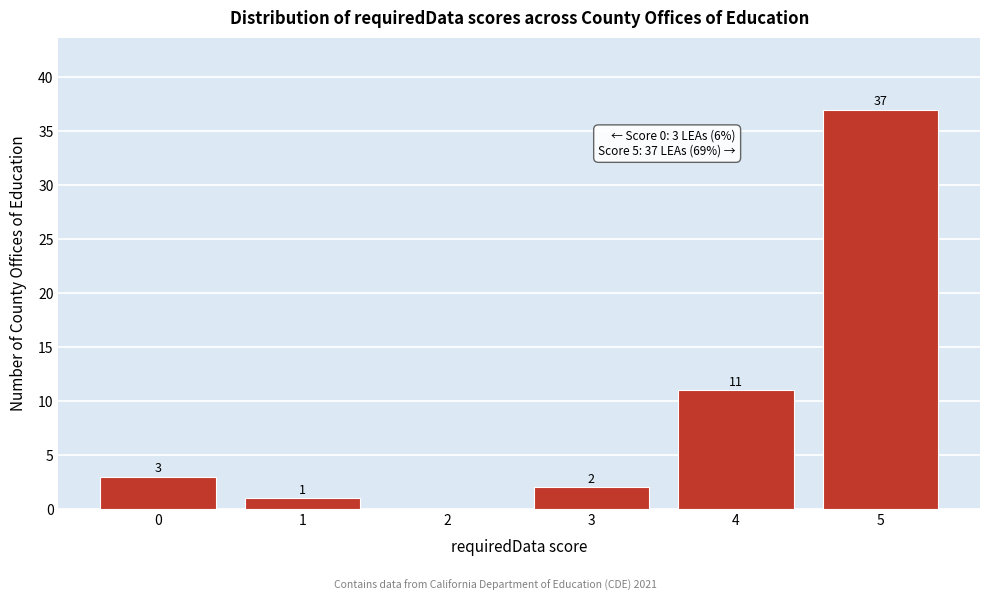

Reading left to right, extract all data points from this chart.

0=3	1=1	2=0	3=2	4=11	5=37